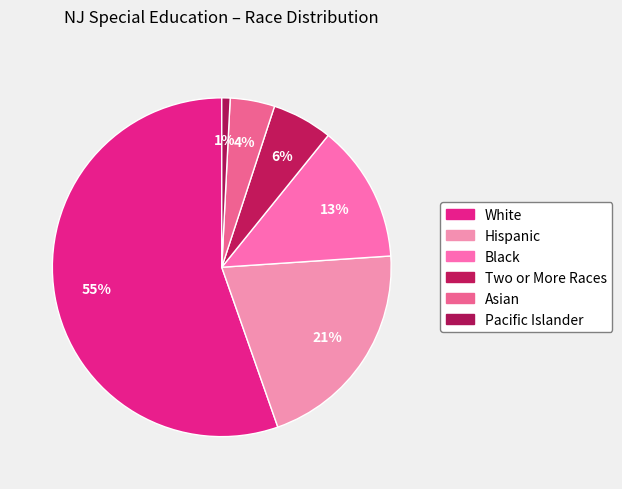

Is there any slice that represents more than half of the pie?

Yes